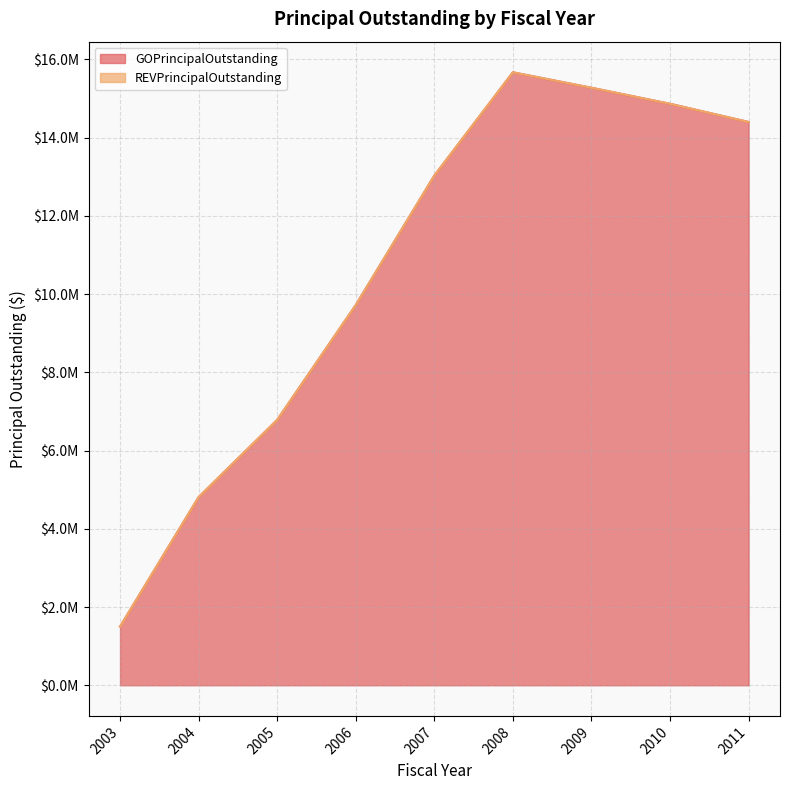

At which label is the value closest to 8585000?

2006